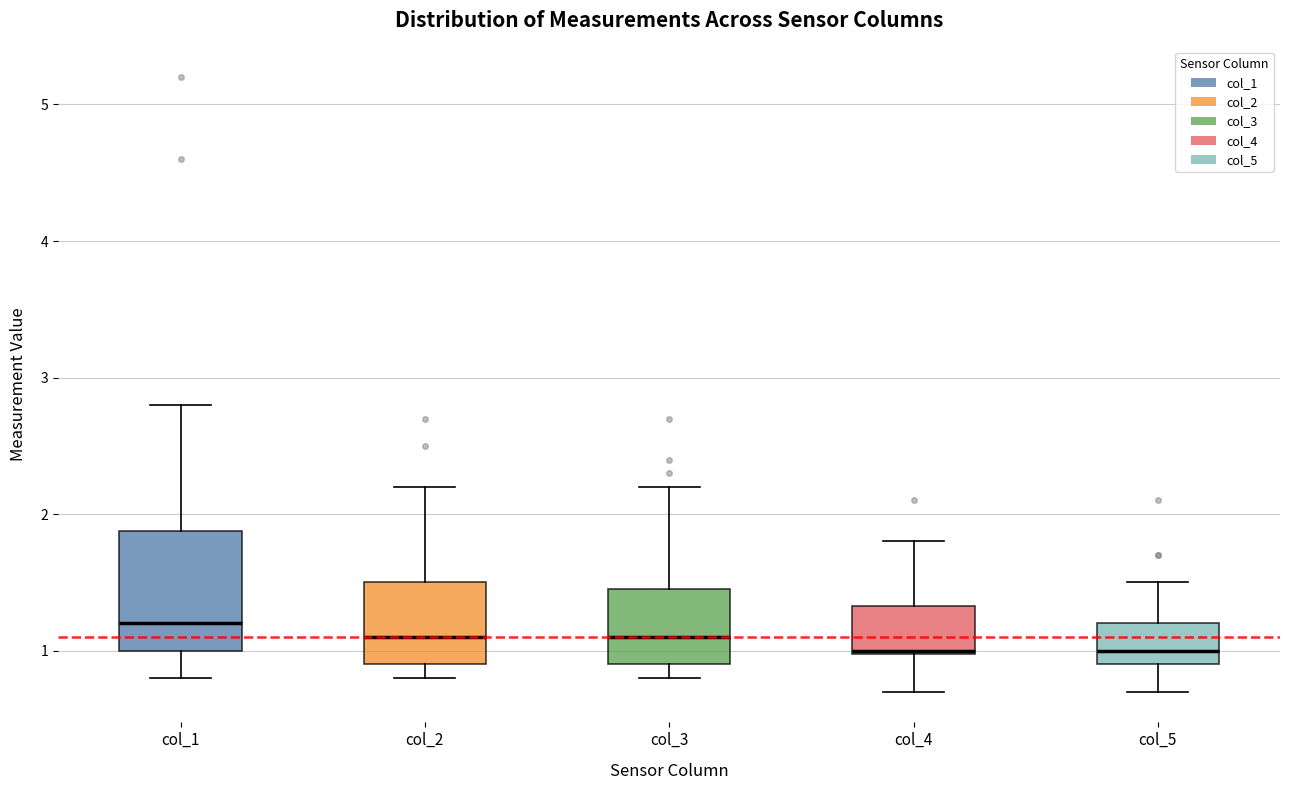

Comparing the boxes themselves (not the whiskers), which one is the tallest?

col_1